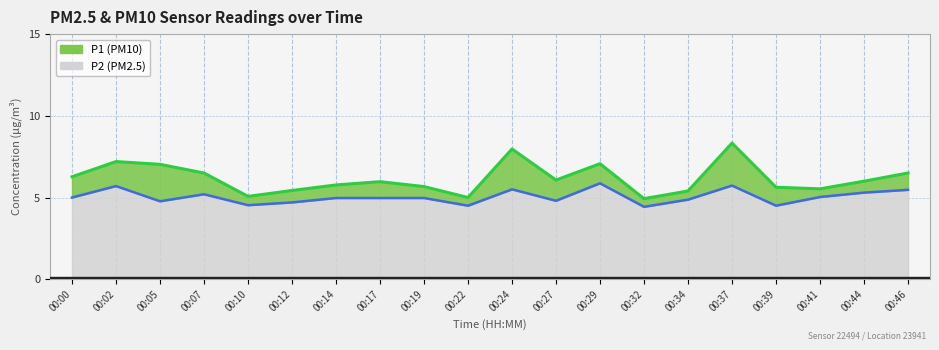

Reading left to right, transcribe all the data shown in this chart.

P1: 00:00=6.3	00:02=7.2	00:05=7.0	00:07=6.5	00:10=5.1	00:12=5.4	00:14=5.8	00:17=6.0	00:19=5.7	00:22=5.0	00:24=8.0	00:27=6.1	00:29=7.1	00:32=4.9	00:34=5.4	00:37=8.3	00:39=5.6	00:41=5.5	00:44=6.0	00:46=6.5
P2: 00:00=5.0	00:02=5.7	00:05=4.8	00:07=5.2	00:10=4.5	00:12=4.7	00:14=5.0	00:17=5.0	00:19=5.0	00:22=4.5	00:24=5.5	00:27=4.8	00:29=5.9	00:32=4.4	00:34=4.9	00:37=5.7	00:39=4.5	00:41=5.0	00:44=5.3	00:46=5.5